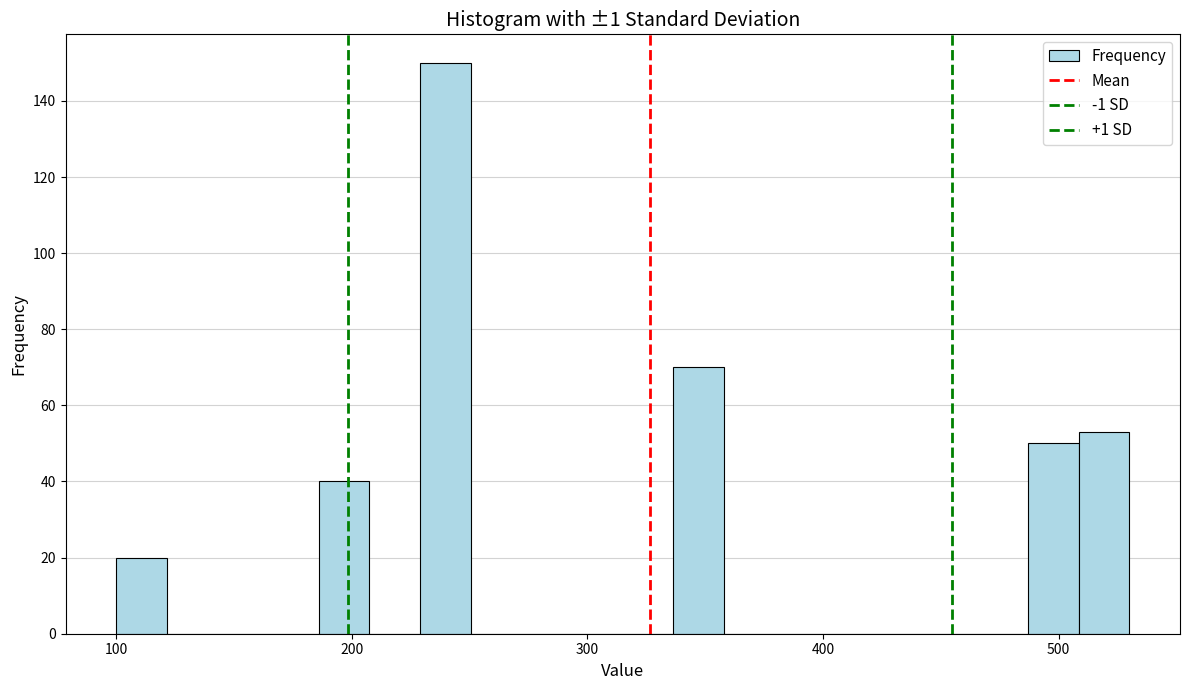

Around what value on the x-axis is the tallest bar? Give the approximate position of its centre, as read against the axis.

240